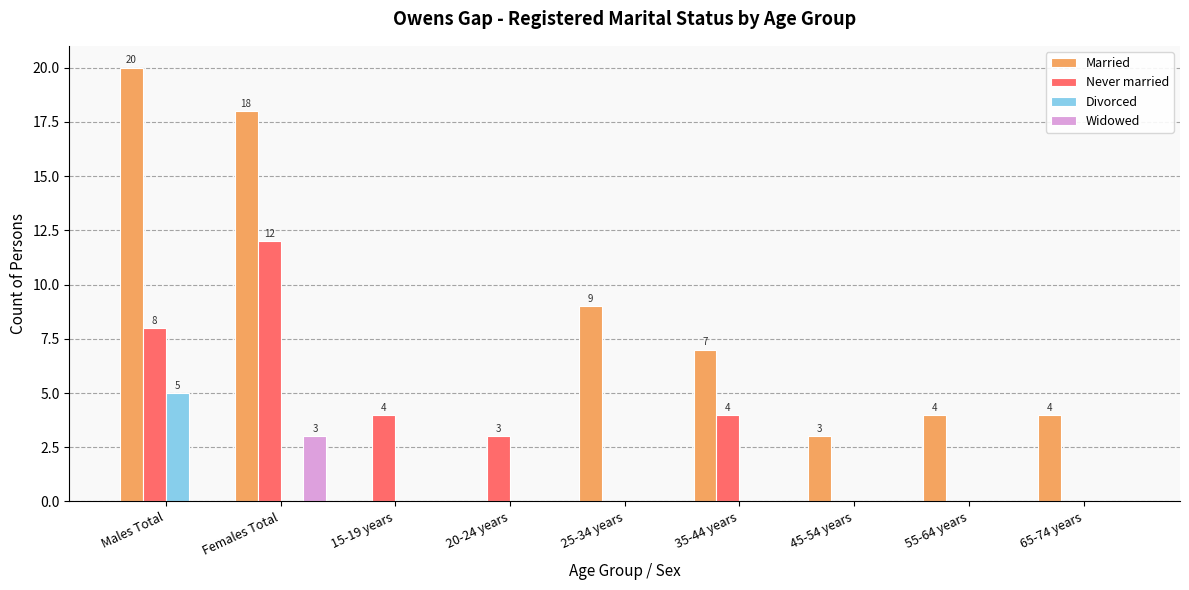

What is the total value across all series at 35-44 years?

11